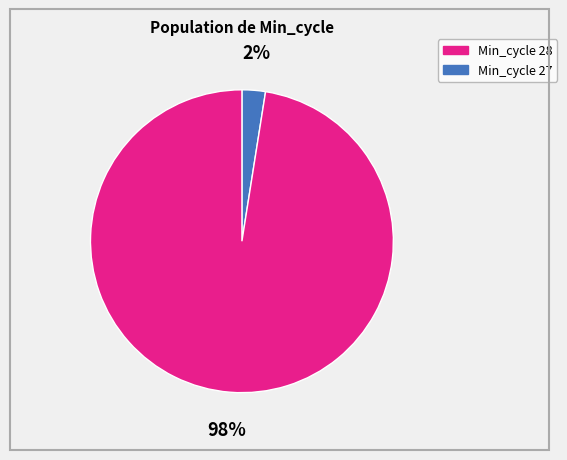

Is there a majority slice in this chart?

Yes